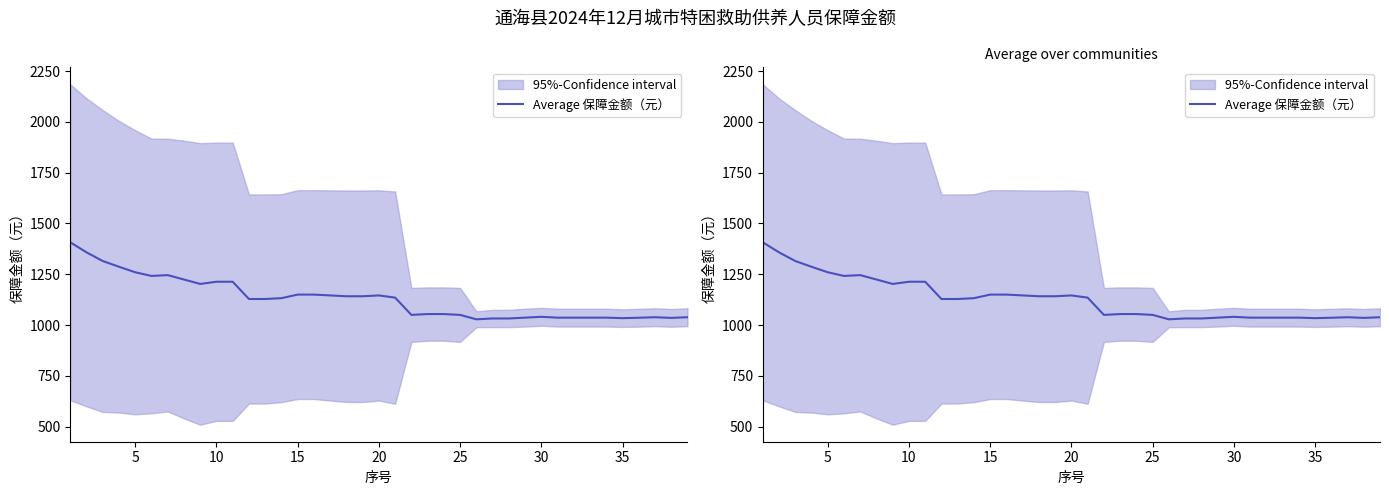

Reading left to right, list all the values displayed in this chart.

1407.3	1357.9	1315.1	1286.9	1259.8	1241.7	1245.8	1224.1	1202.4	1213.2	1213.2	1128.2	1128.2	1132.3	1149.9	1149.9	1145.8	1141.7	1141.7	1145.8	1135.0	1050.0	1054.1	1054.1	1050.0	1028.3	1032.4	1032.4	1036.5	1040.5	1036.5	1036.5	1036.5	1036.5	1034.0	1036.0	1038.5	1035.3	1038.5